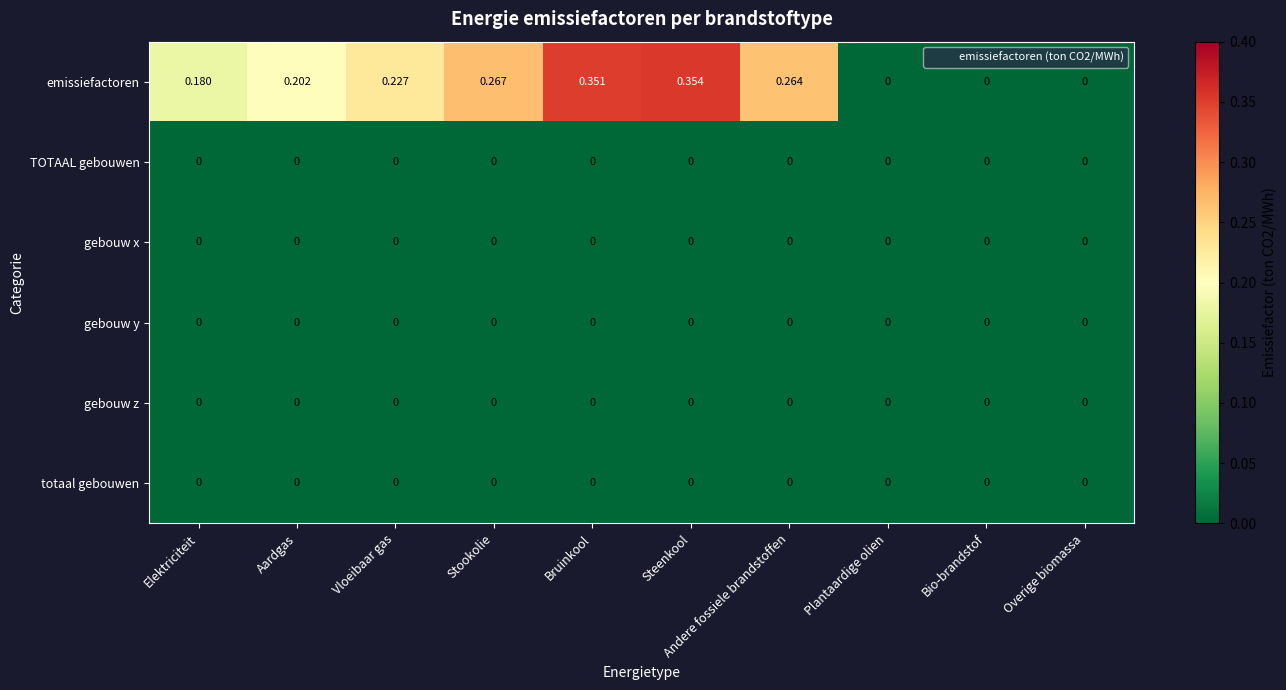

Which series has the largest range (max minus min)?

emissiefactoren